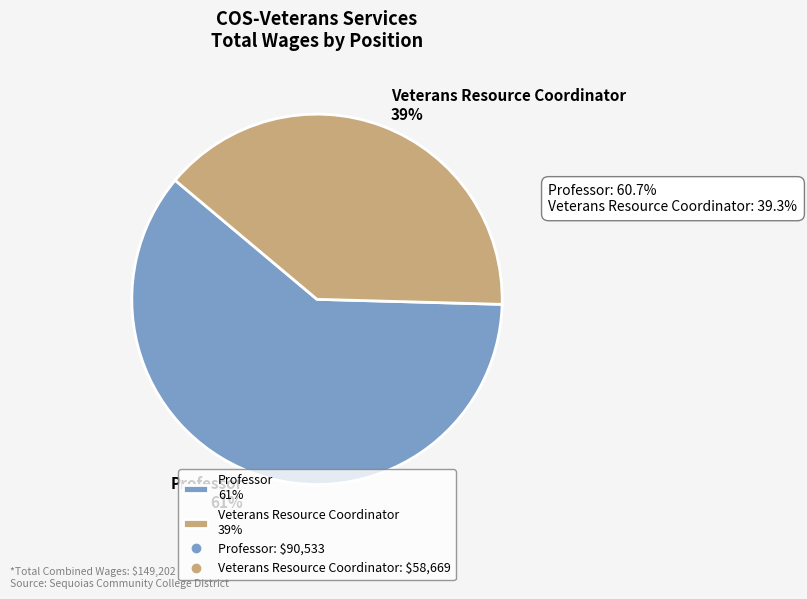

Is it true that Veterans Resource Coordinator is 27% of the pie?

False